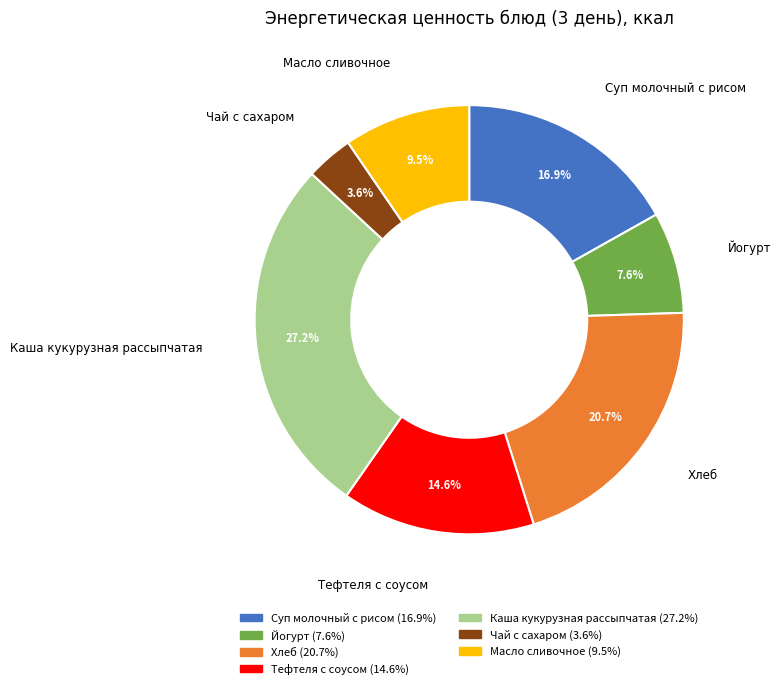

Is there a majority slice in this chart?

No